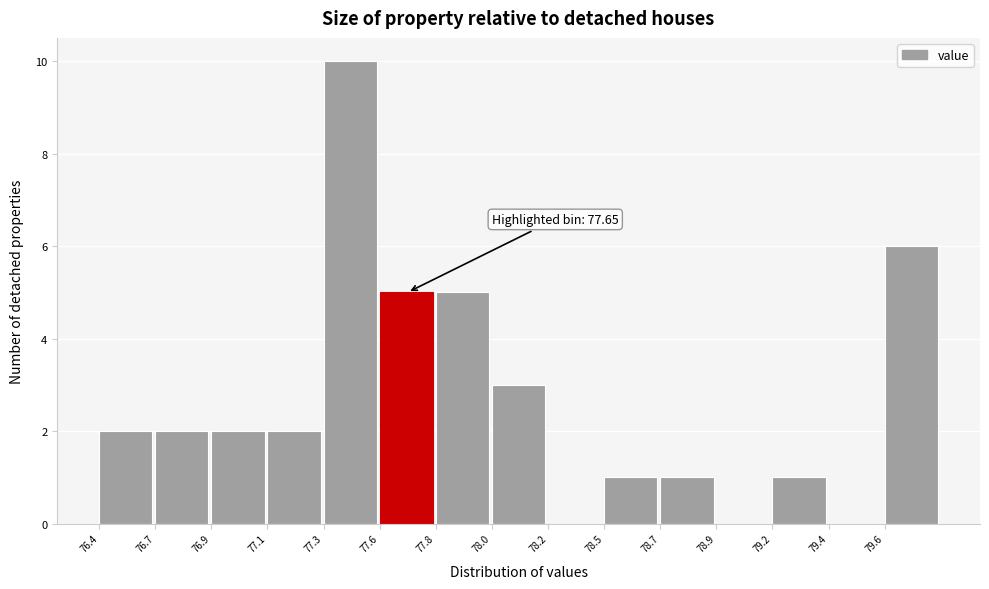

Reading right to left, transcribe all the data shown in this chart.

79.6=6	79.4=0	79.2=1	78.9=0	78.7=1	78.5=1	78.2=0	78.0=3	77.8=5	77.6=5	77.3=10	77.1=2	76.9=2	76.7=2	76.4=2